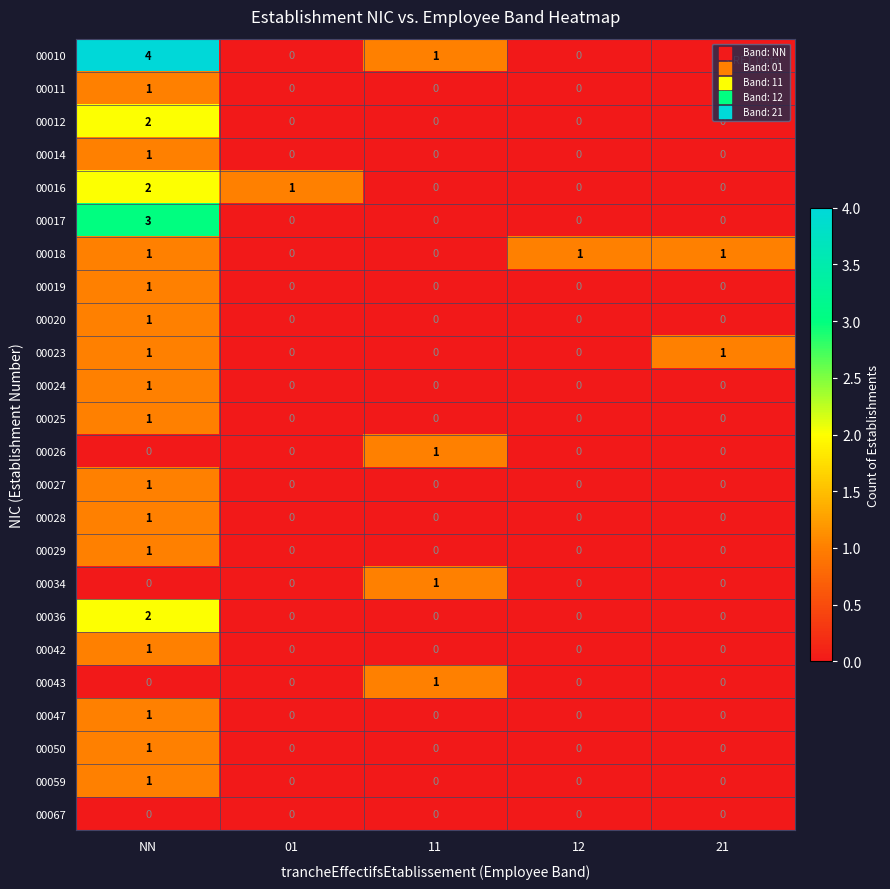

Which label corresponds to the largest value in the chart?

NN